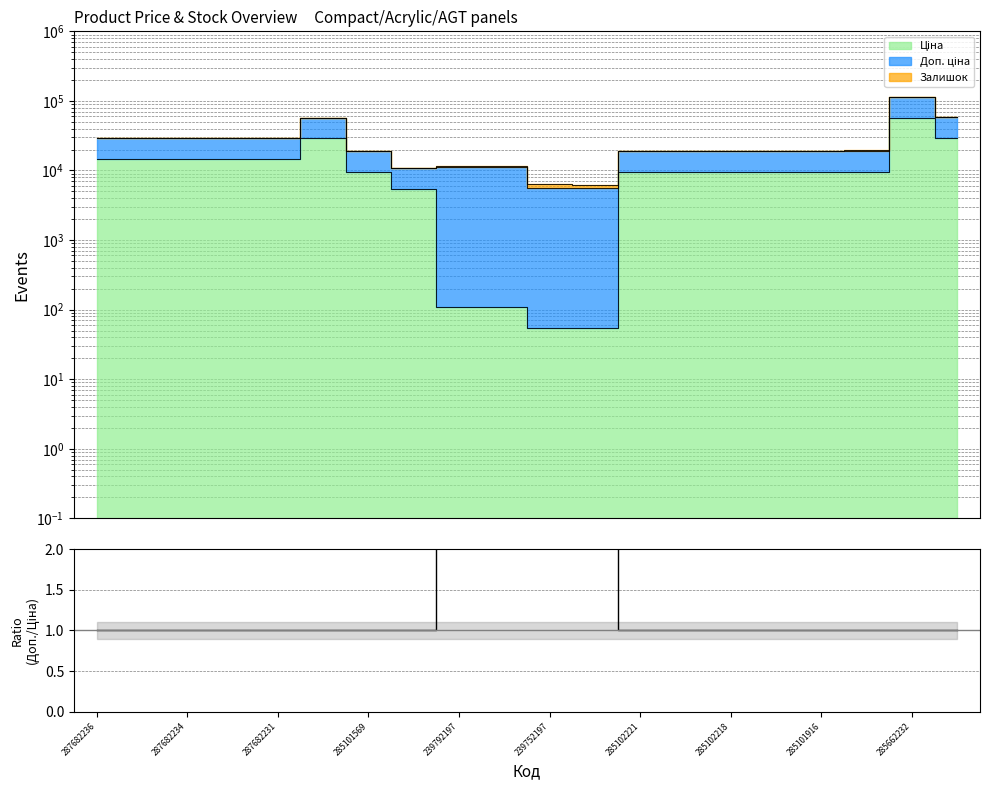

What is the average value?

21